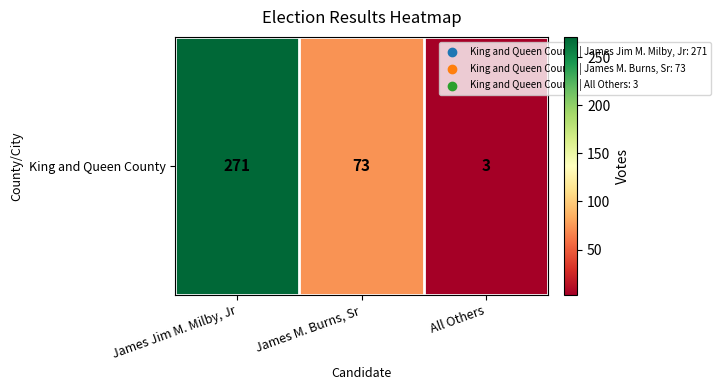

Reading left to right, list all the values displayed in this chart.

James Jim M. Milby, Jr=271	James M. Burns, Sr=73	All Others=3